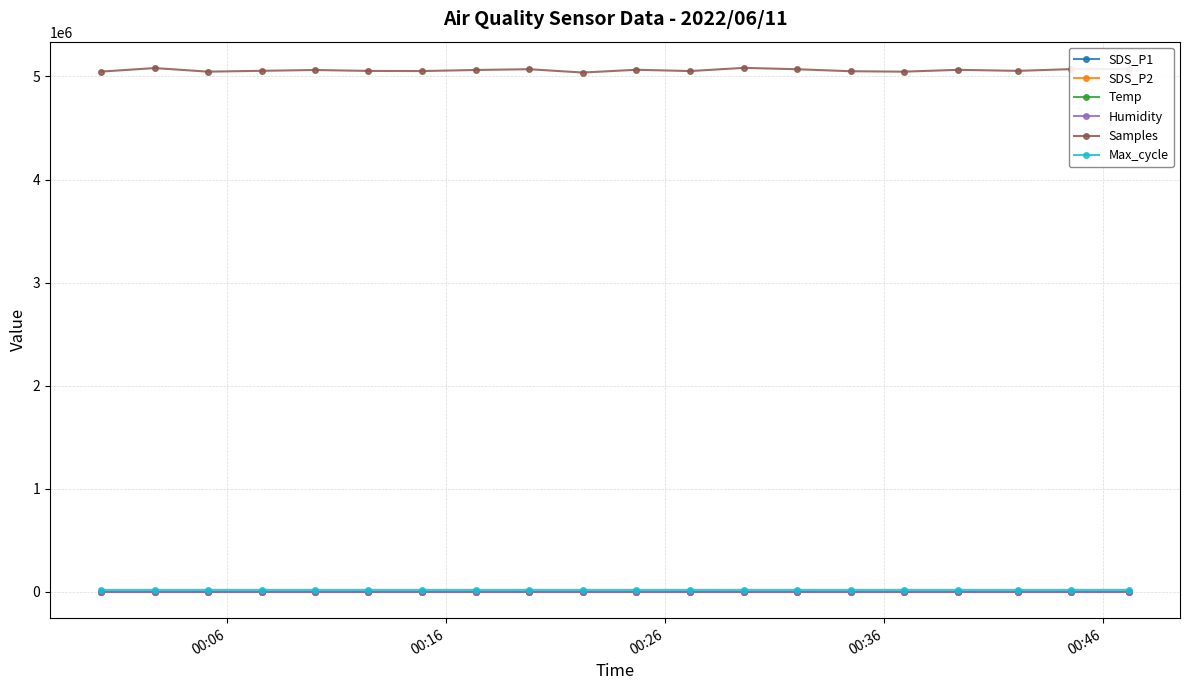

Which series has the widest spread of values?

Samples